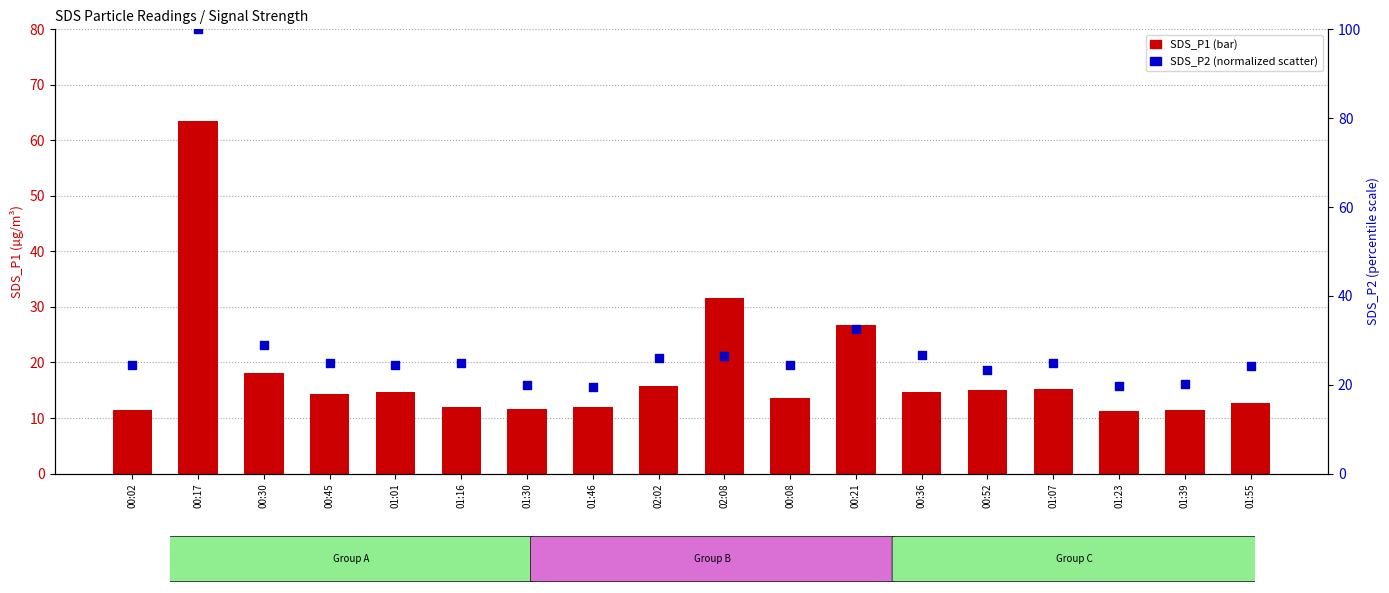

Which series has the largest total across all categories?

SDS_P2 (normalized)